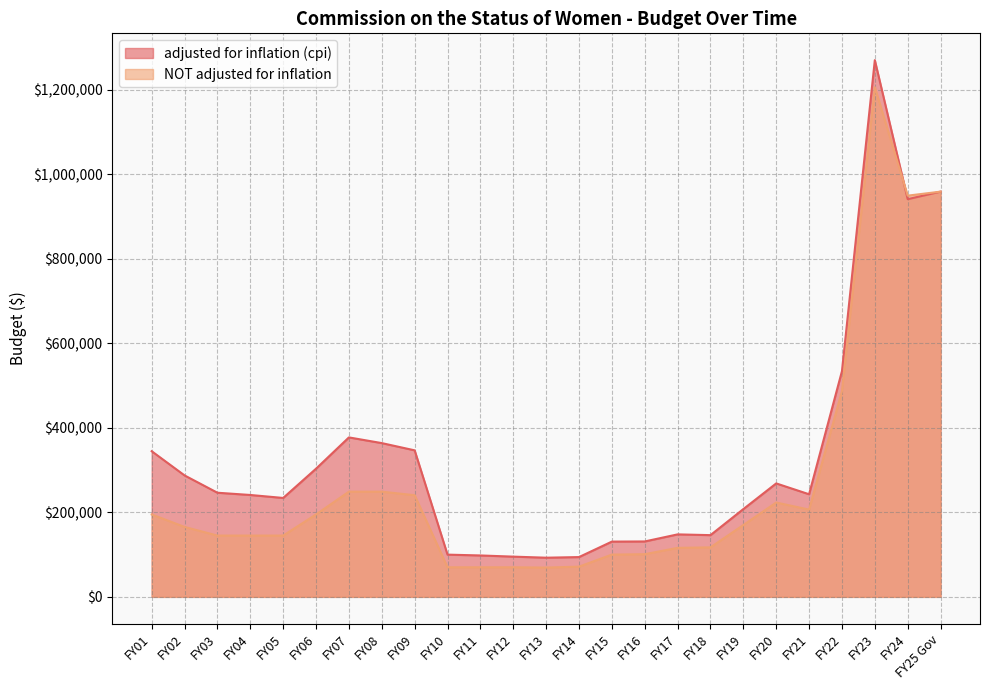

Which series has the largest total across all categories?

adjusted for inflation (cpi)